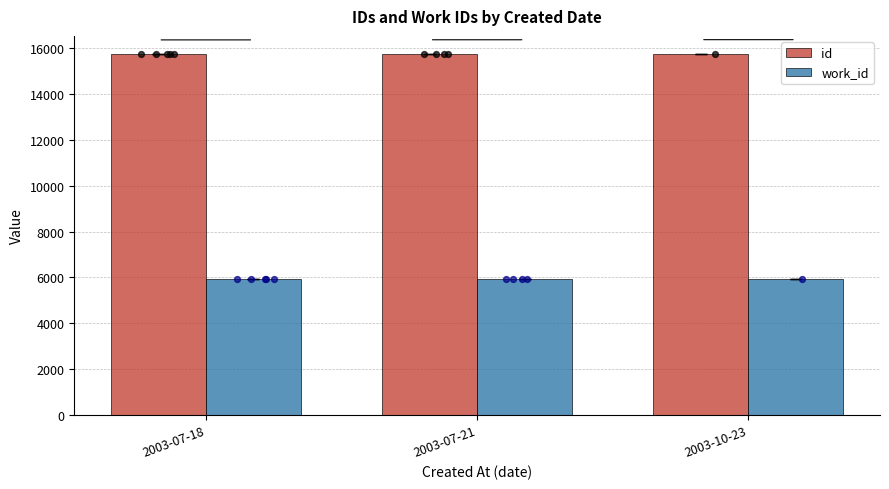

Which series reaches the maximum Y coordinate?

id